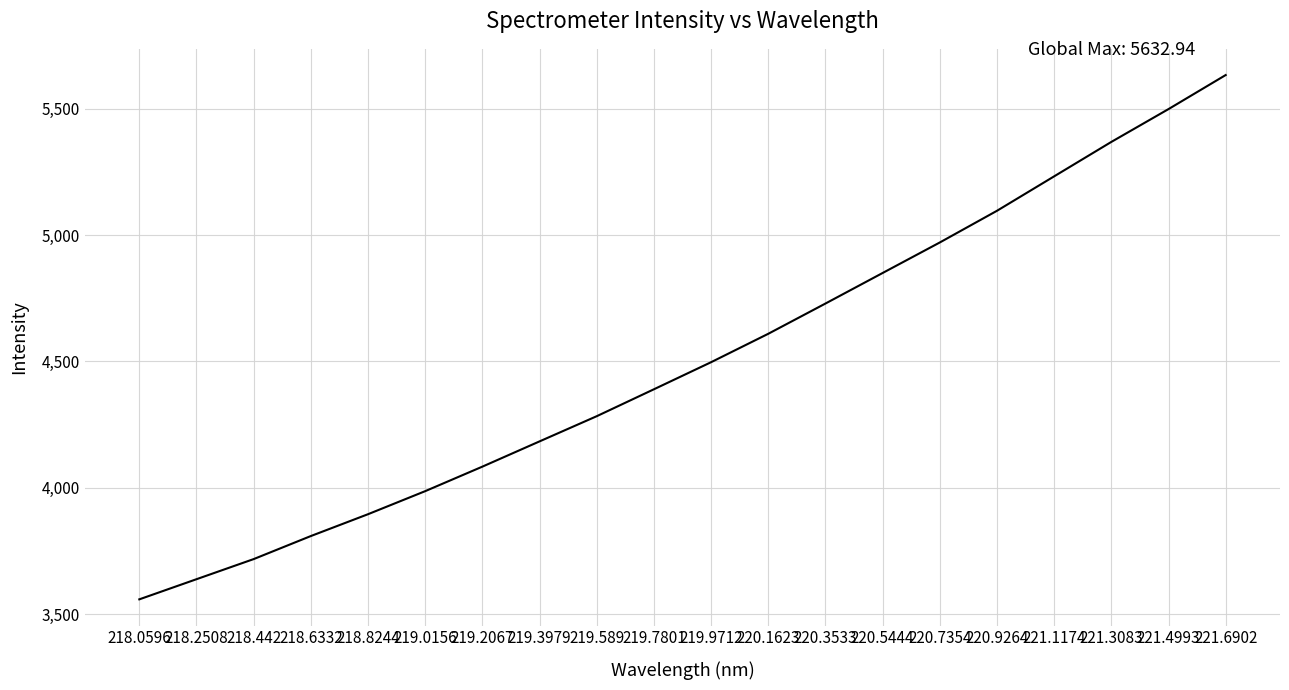

Rank the categories by value from lowest to highest.

218.0596, 218.2508, 218.442, 218.6332, 218.8244, 219.0156, 219.2067, 219.3979, 219.589, 219.7801, 219.9712, 220.1623, 220.3533, 220.5444, 220.7354, 220.9264, 221.1174, 221.3083, 221.4993, 221.6902